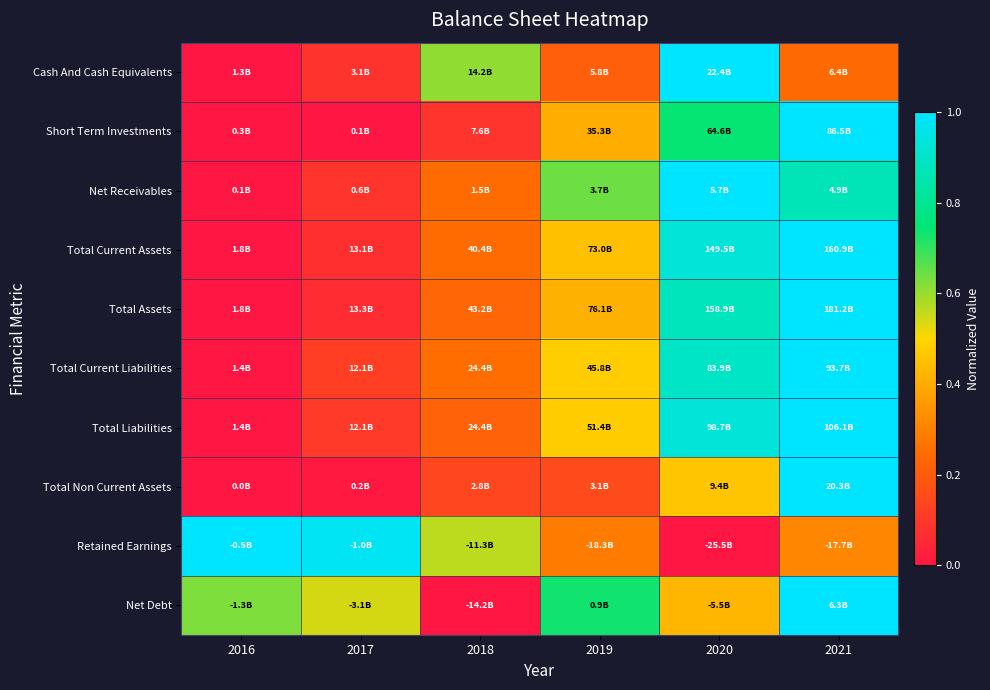

What is the maximum value shown in the chart?

1.0